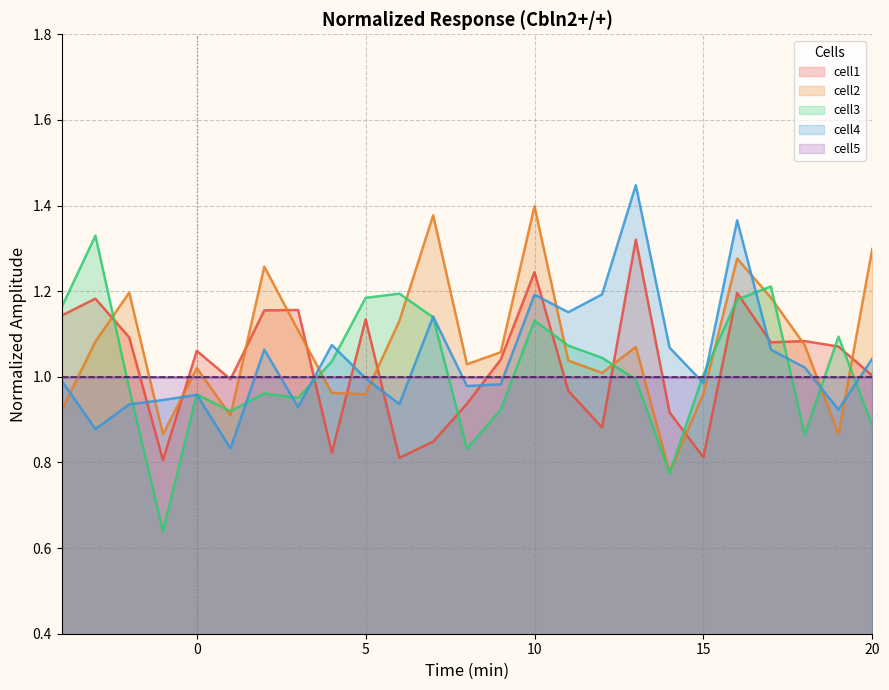

Which series changed the most between 0 and 15?

cell1